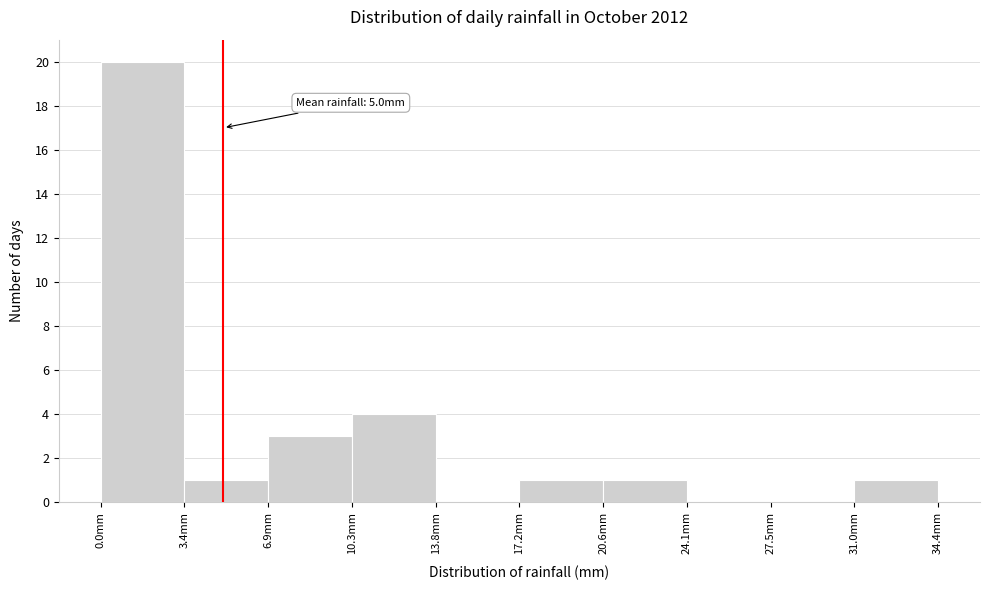

Over which range of the x-axis is the bar tallest?

0.0 to 3.5